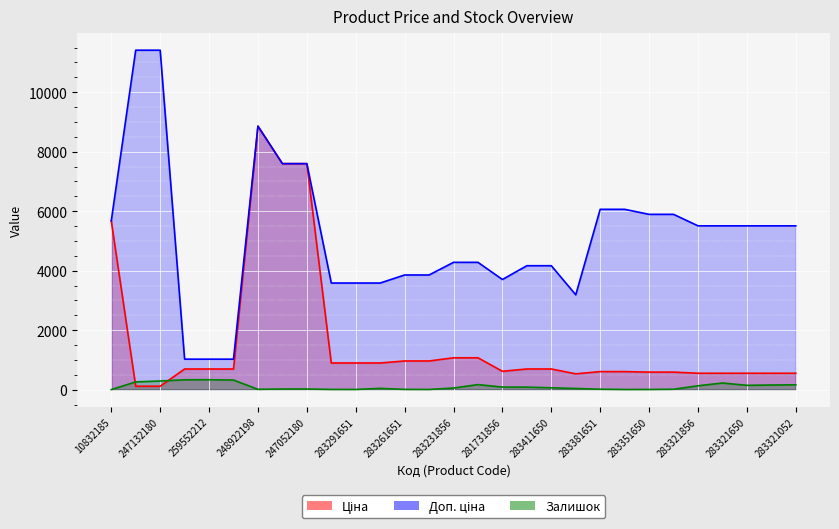

Reading left to right, extract all data points from this chart.

Ціна: 10832185=5673.8	247132181=114.1	247132180=114.1	259552213=693.7	259552212=693.7	259552189=693.7	248922198=8856.7	247052181=7596.5	247052180=7596.5	283291856=895.9	283291651=895.9	283291650=895.9	283261651=963.5	283261650=963.5	283231856=1069.8	283231651=1069.8	281731856=617.0	283411651=694.3	283411650=694.3	283400563=531.3	283381651=606.1	283381650=606.1	283351650=589.2	283351055=589.2	283321856=550.6	283321651=550.6	283321650=550.6	283321055=550.6	283321052=550.6
Доп. ціна: 10832185=5673.8	247132181=11410.0	247132180=11410.0	259552213=1024.6	259552212=1024.6	259552189=1024.6	248922198=8856.7	247052181=7596.5	247052180=7596.5	283291856=3583.6	283291651=3583.6	283291650=3583.6	283261651=3854.0	283261650=3854.0	283231856=4279.1	283231651=4279.1	281731856=3701.9	283411651=4165.6	283411650=4165.6	283400563=3187.6	283381651=6061.2	283381650=6061.2	283351650=5892.2	283351055=5892.2	283321856=5505.8	283321651=5505.8	283321650=5505.8	283321055=5505.8	283321052=5505.8
Залишок: 10832185=1.0	247132181=260.0	247132180=290.0	259552213=330.0	259552212=333.0	259552189=322.0	248922198=11.0	247052181=20.0	247052180=21.0	283291856=7.0	283291651=6.0	283291650=43.0	283261651=8.0	283261650=6.0	283231856=54.0	283231651=169.0	281731856=86.0	283411651=84.0	283411650=62.0	283400563=39.0	283381651=14.0	283381650=5.0	283351650=6.0	283351055=13.0	283321856=129.0	283321651=223.0	283321650=145.0	283321055=155.0	283321052=162.0